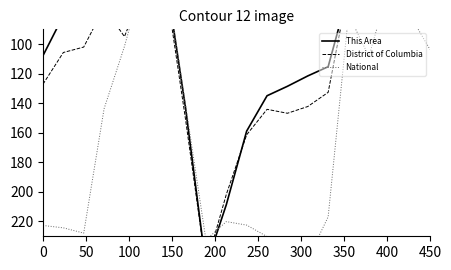

The value of District of Columbia at 400 is 153.9. True or false?

False